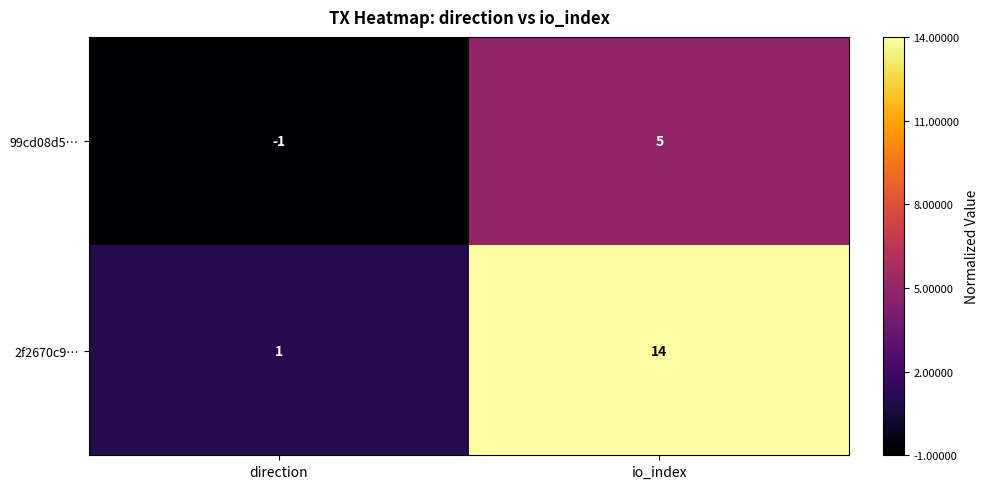

Which category has the highest value in the 2f2670c9… series?

io_index